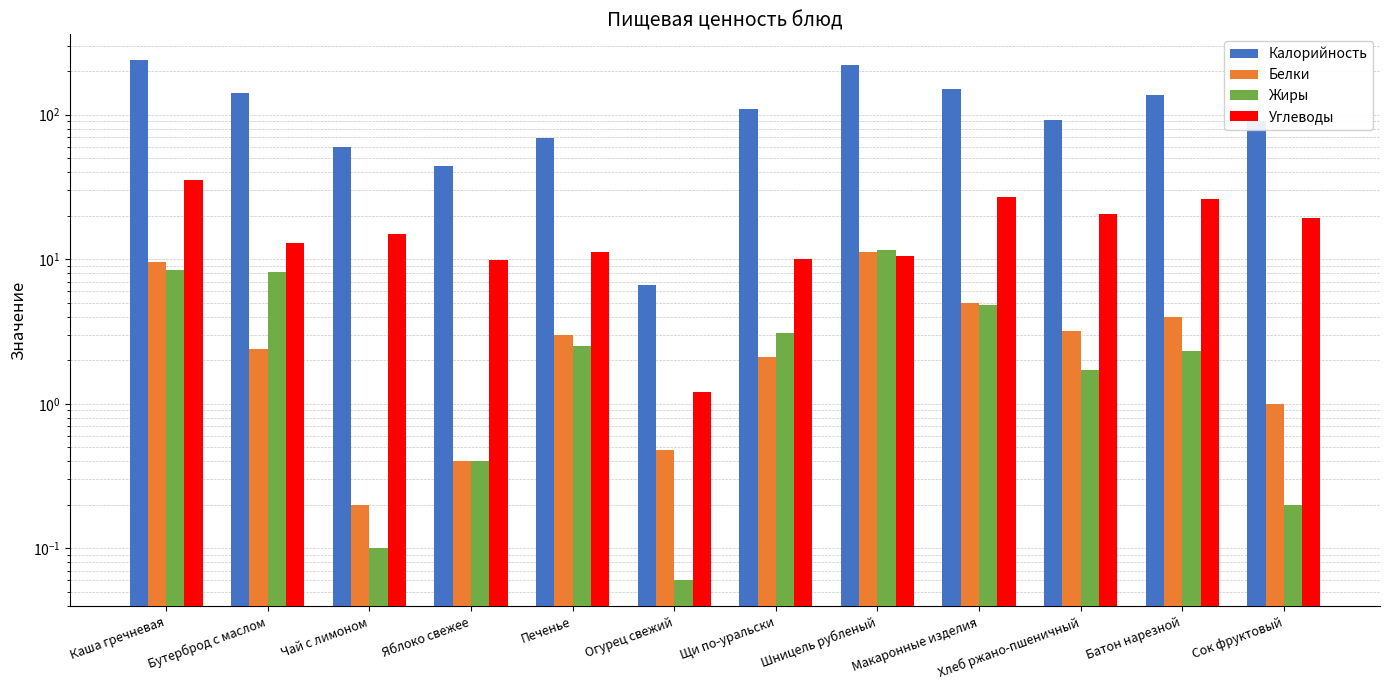

The Калорийность series shows 6.6 at Огурец свежий. True or false?

True